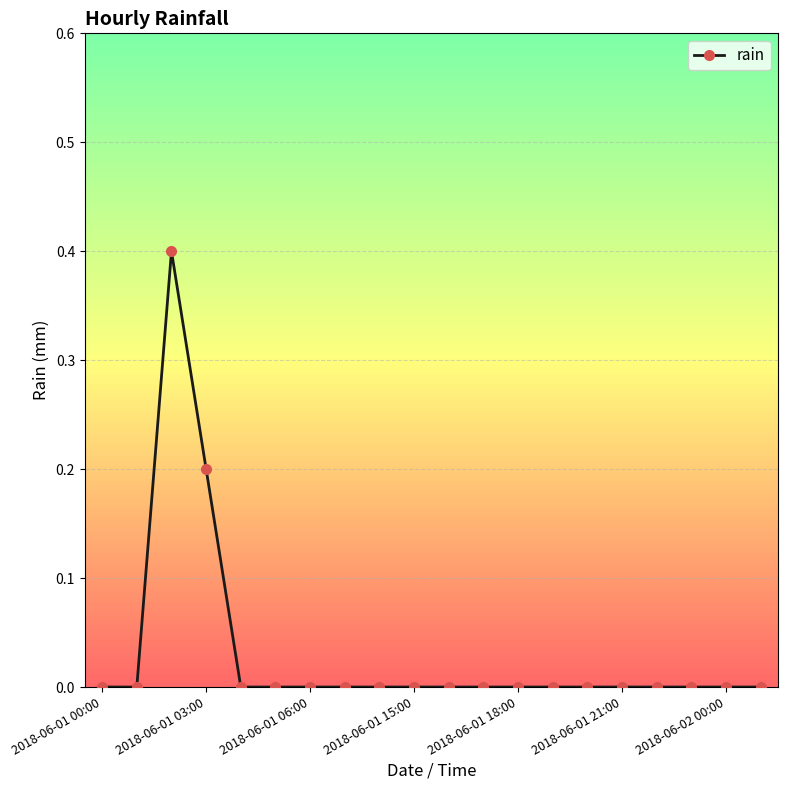

Is this an area chart (filled region under the line)?

No